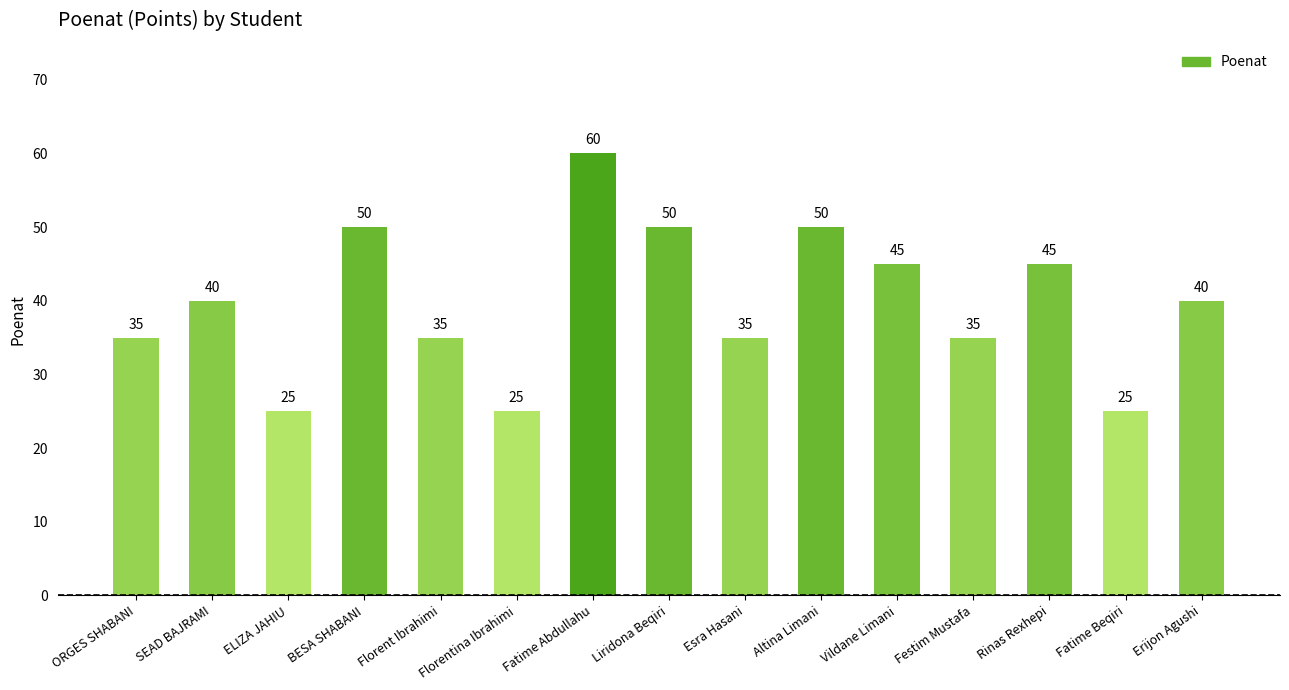

How many data points are less than 40?

7